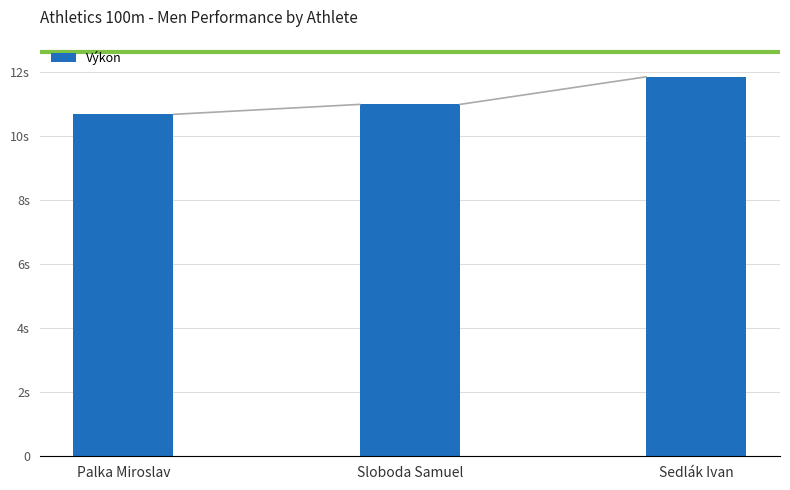

Count the number of data series in this chart.

1